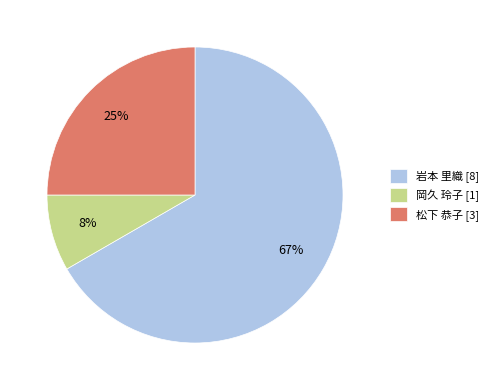

Is 岩本 里織 [8] the majority of the pie?

Yes